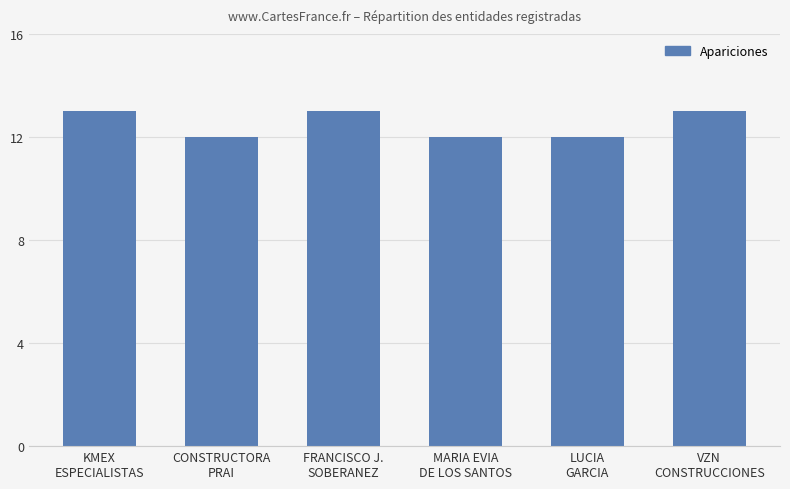

What is the sum of all values?

75